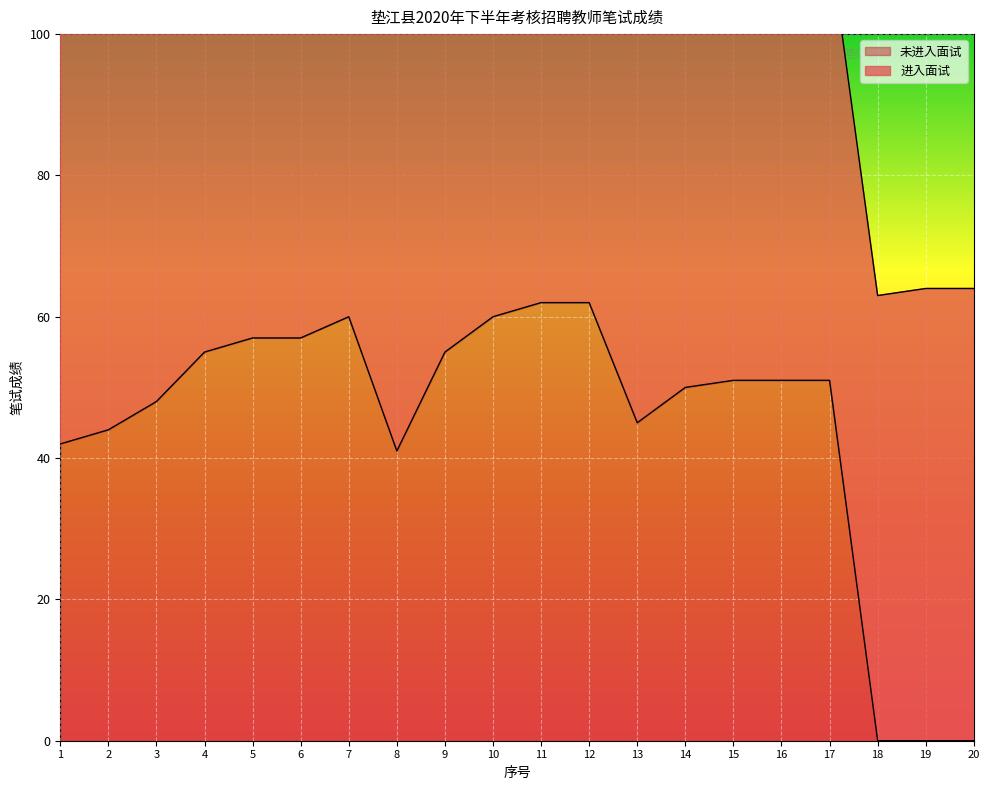

Reading left to right, transcribe all the data shown in this chart.

1=42	2=44	3=48	4=55	5=57	6=57	7=60	8=41	9=55	10=60	11=62	12=62	13=45	14=50	15=51	16=51	17=51	18=0	19=0	20=0